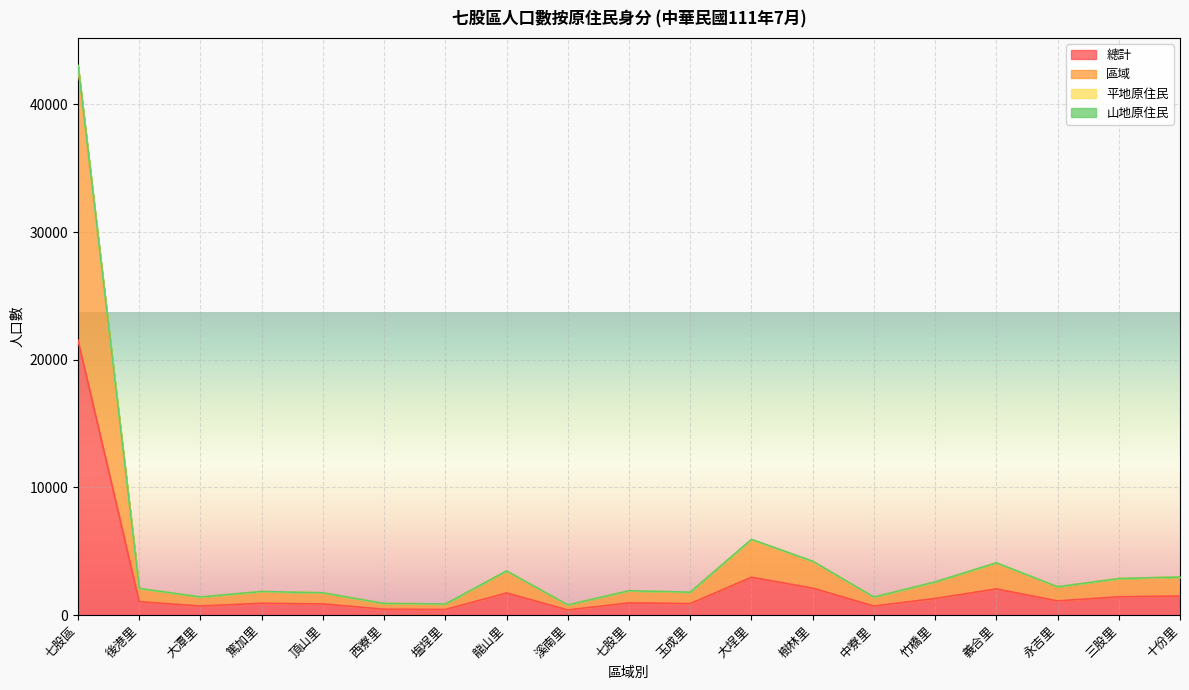

How many values in the 總計 series are below 1042?

9